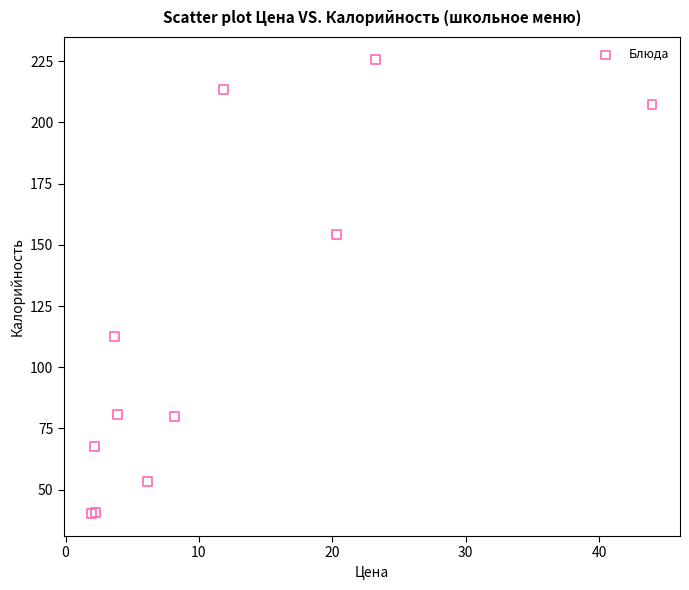

What Y value in the scatter plot is closest to 132?

112.7